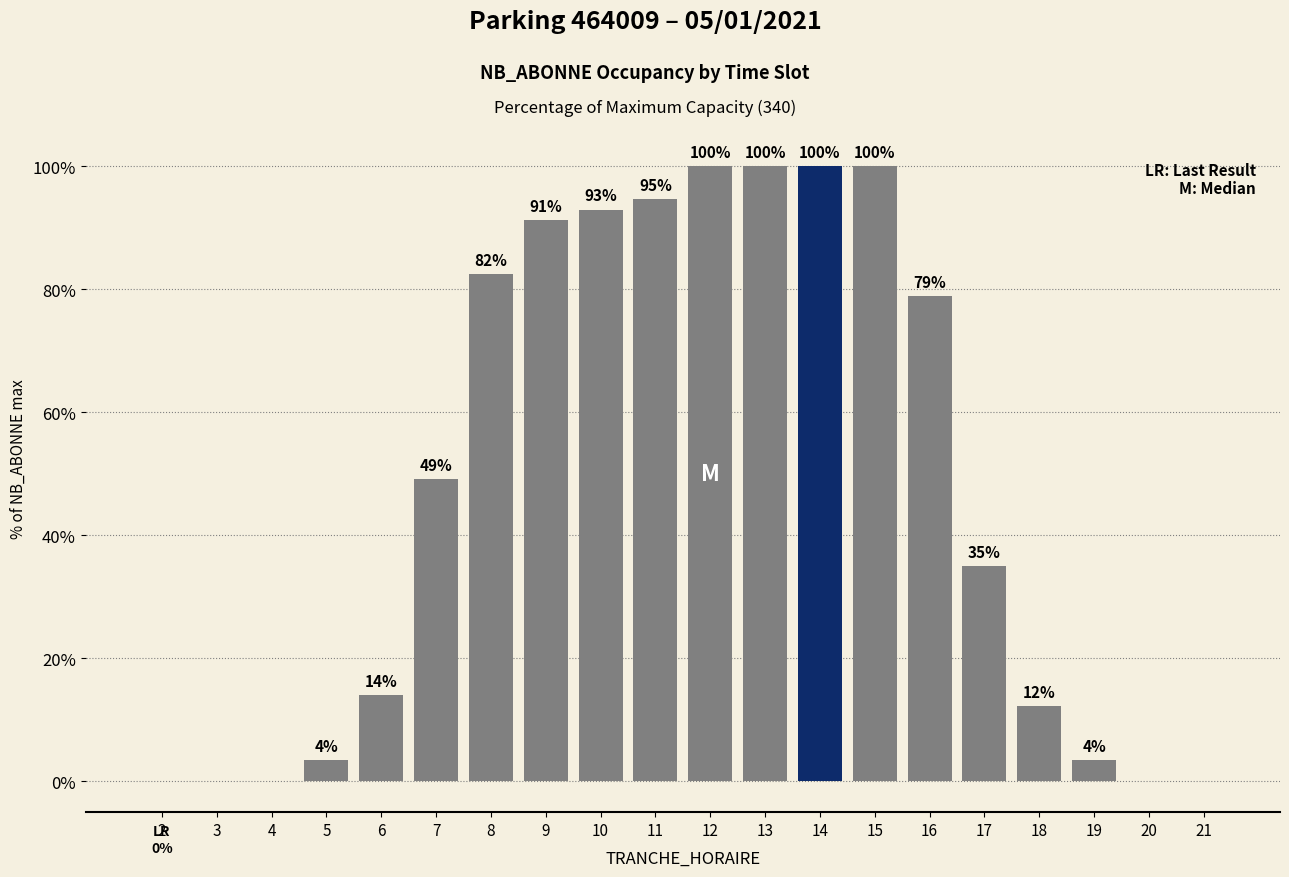

Between 4 and 5, which is larger?

5